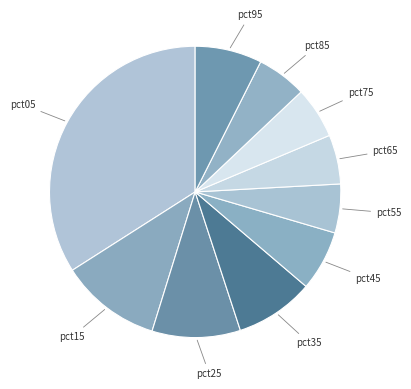

Is there any slice that represents more than half of the pie?

No